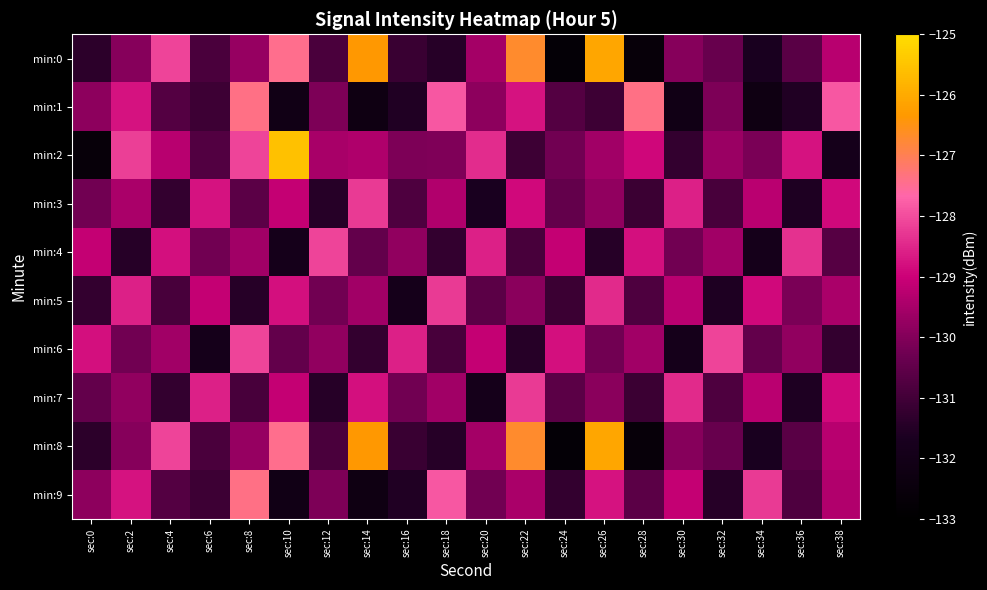

What is the difference between the highest and lowest values at sec:8?

4.1